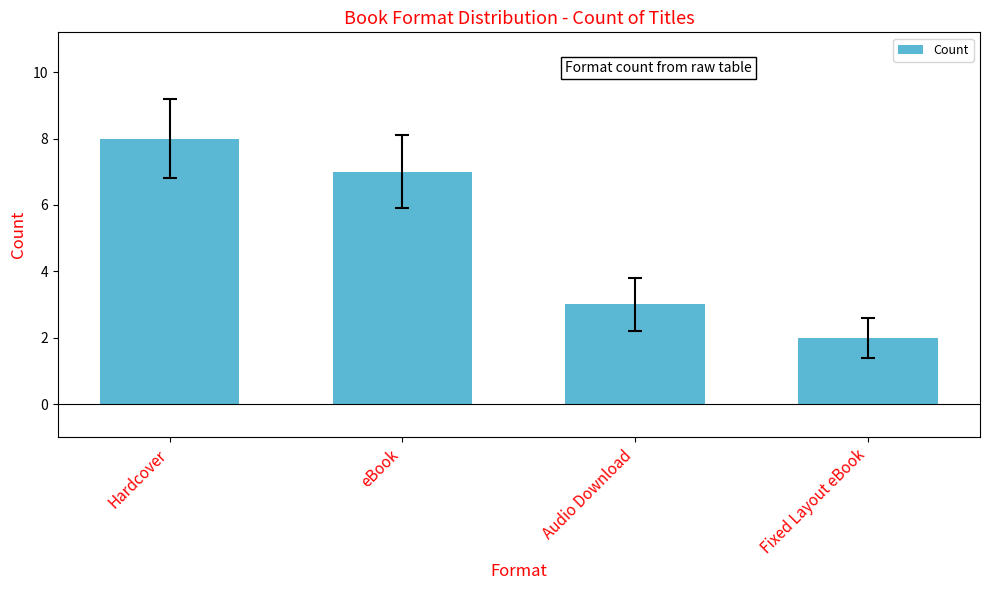

Which category has the highest value across all series?

Hardcover